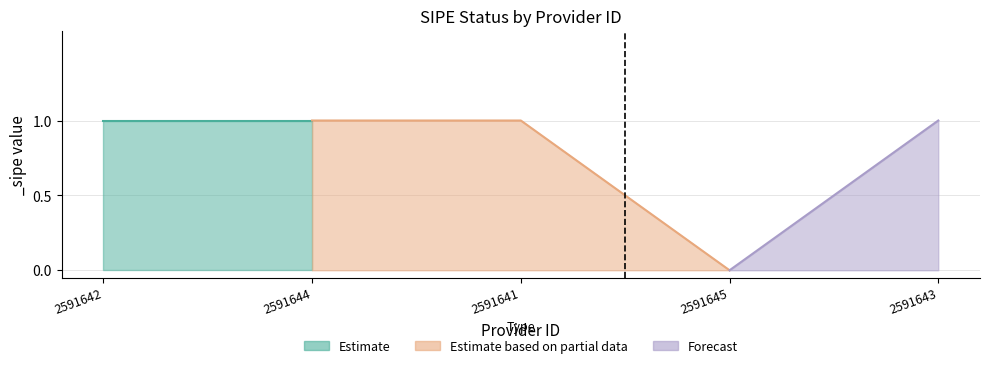

Which category has the highest value across all series?

2591642